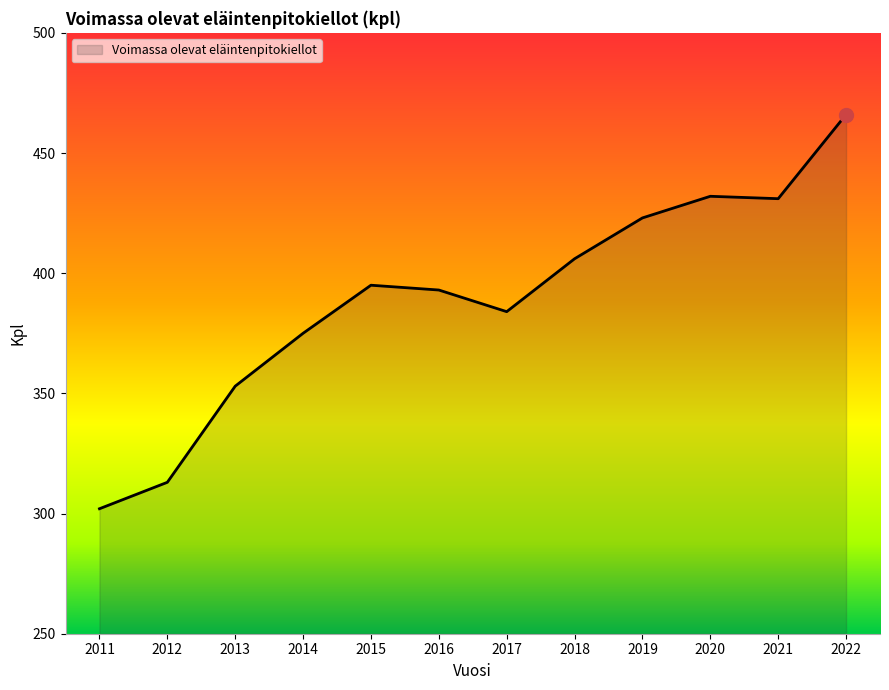

What is the difference between the values at 2017 and 2015?

11